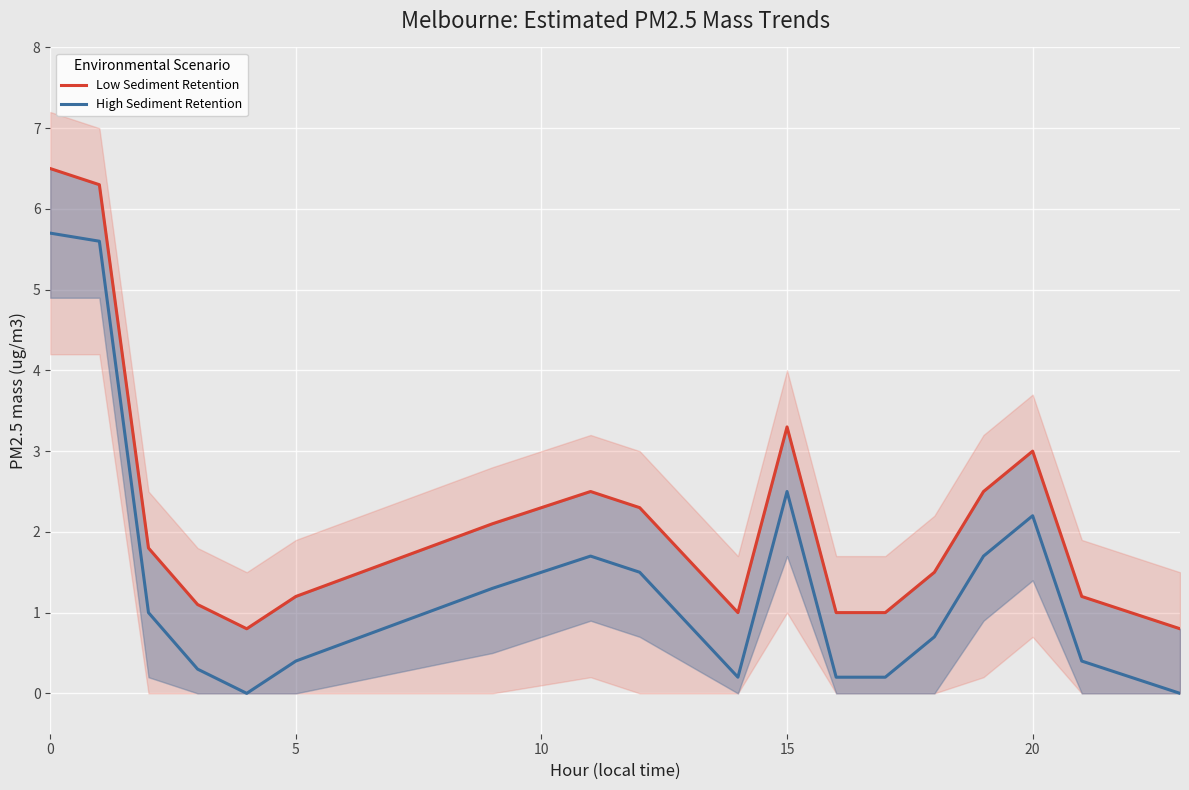

What is the maximum value for High Sediment Retention?

5.7